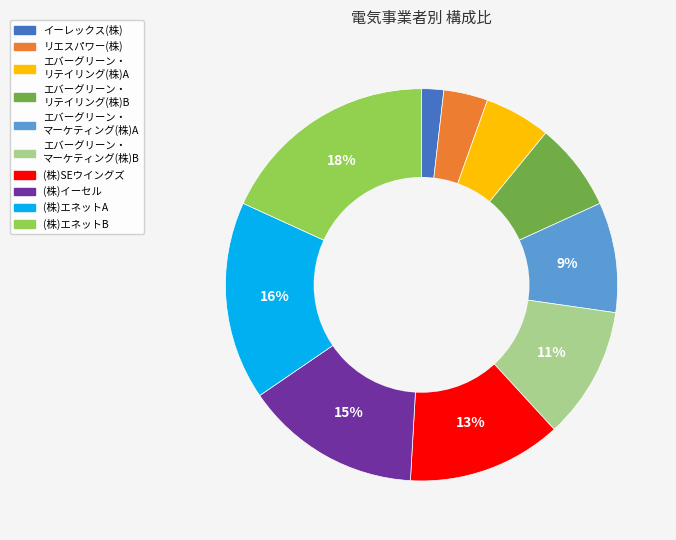

Does any single category account for the majority?

No